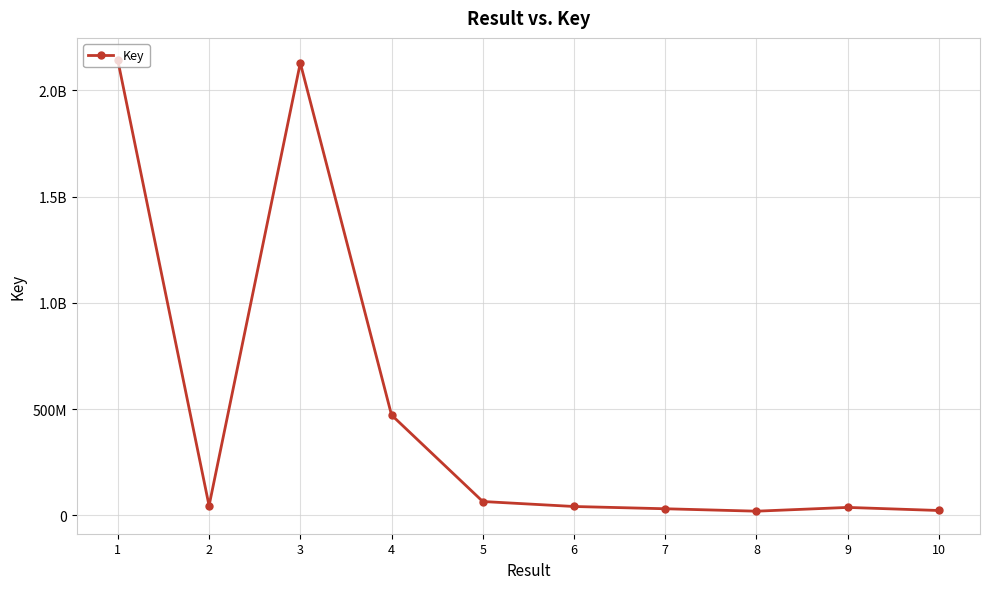

What is the maximum value shown in the chart?

2140791763